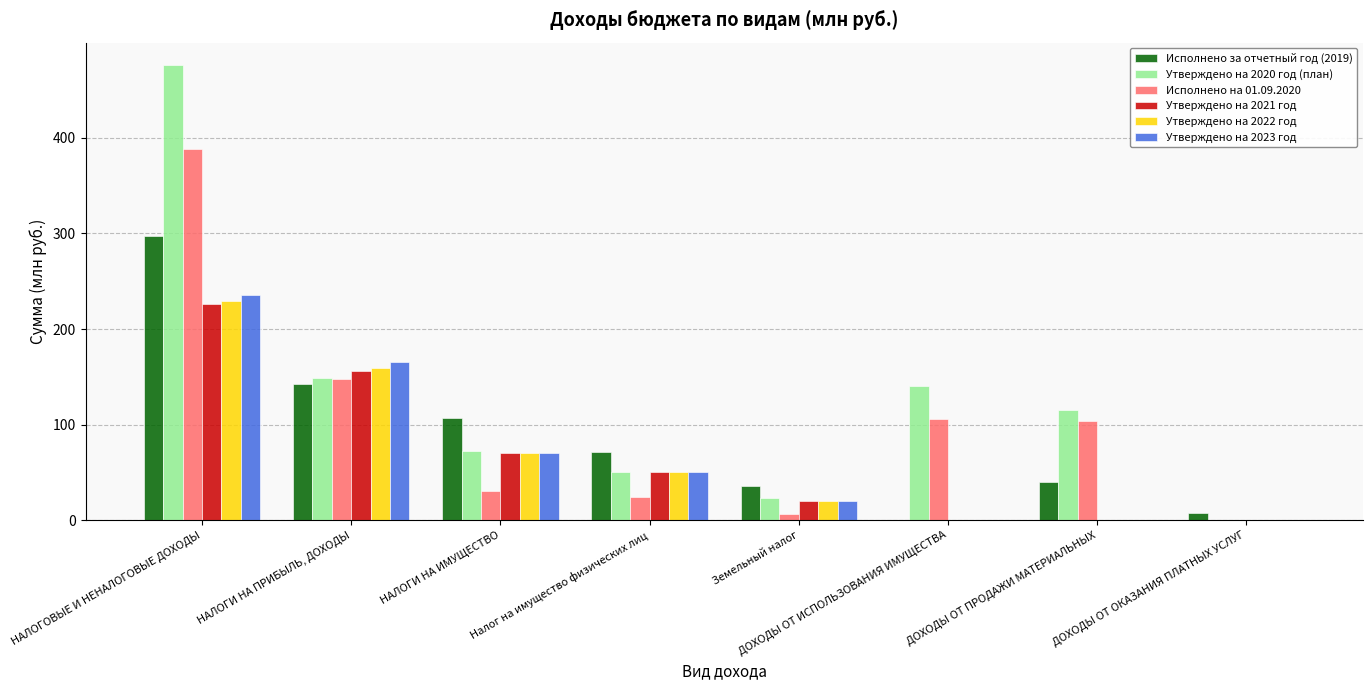

Is the value of Утверждено на 2020 год (план) at НАЛОГИ НА ИМУЩЕСТВО greater than the value of Исполнено за отчетный год (2019) at ДОХОДЫ ОТ ПРОДАЖИ МАТЕРИАЛЬНЫХ?

Yes